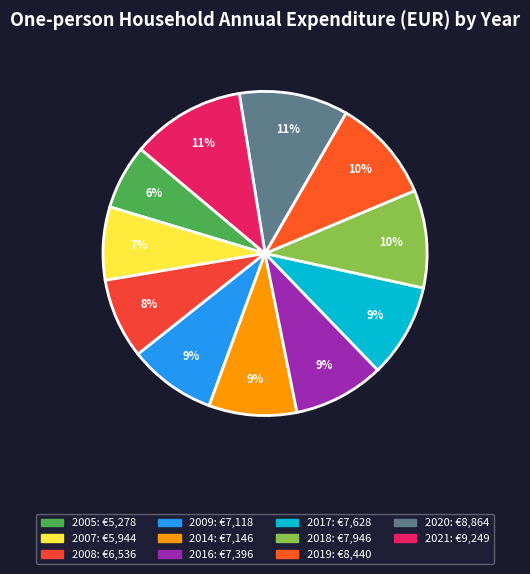

Approximately how many times larger is the value at 2007 compared to 2021?

0.6